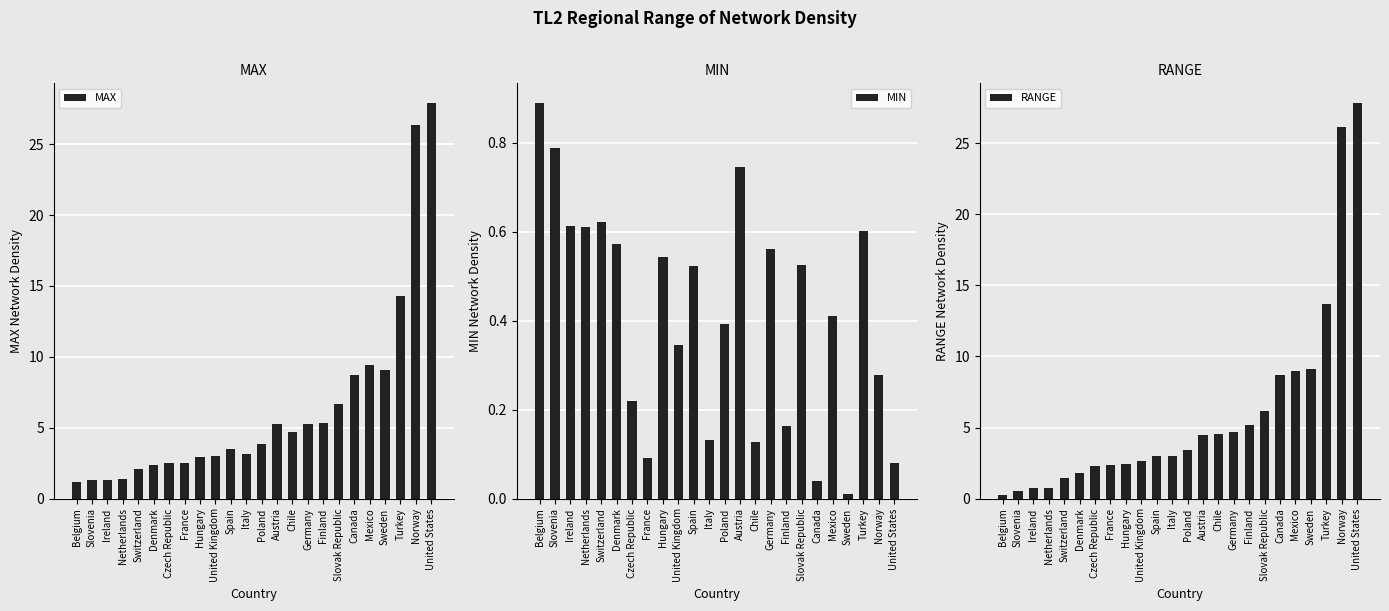

What is the maximum value for MIN?

0.9